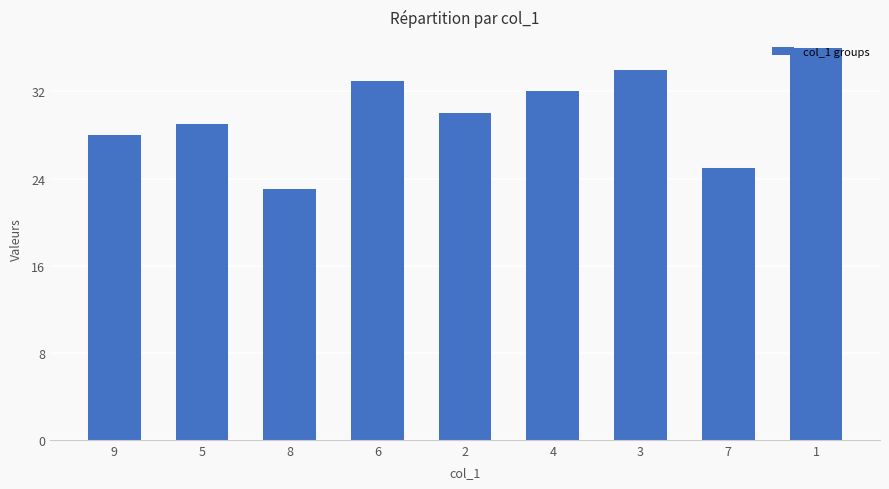

The chart shows a value of 34 at 3. True or false?

True